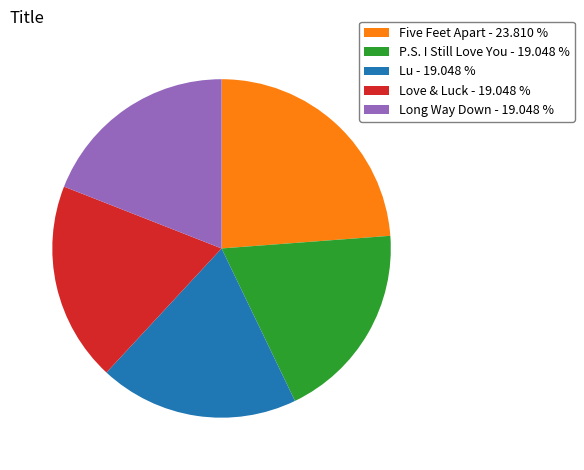

Which slice is the largest?

Five Feet Apart